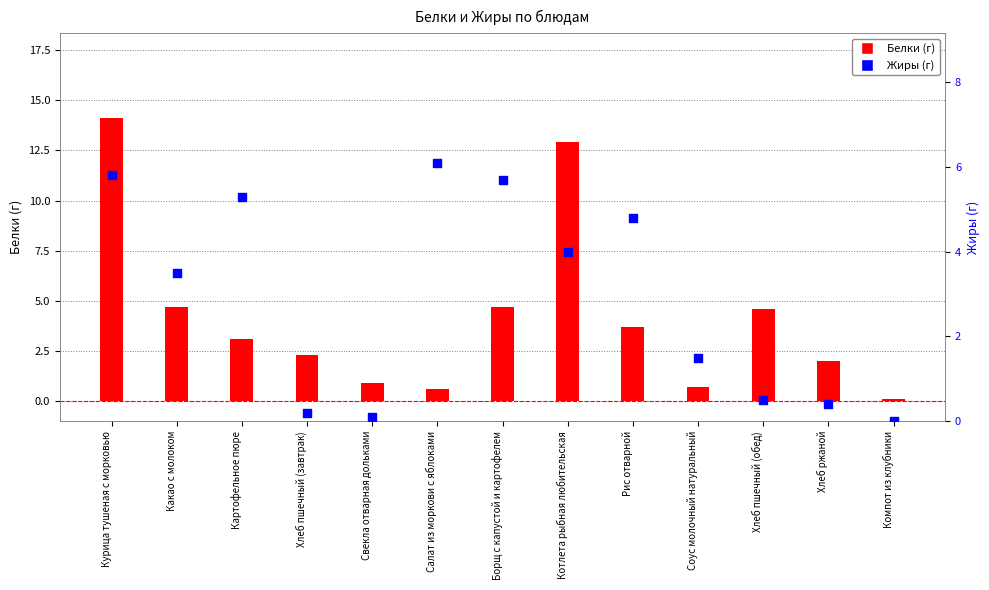

Which series reaches the maximum Y coordinate?

Белки (г)